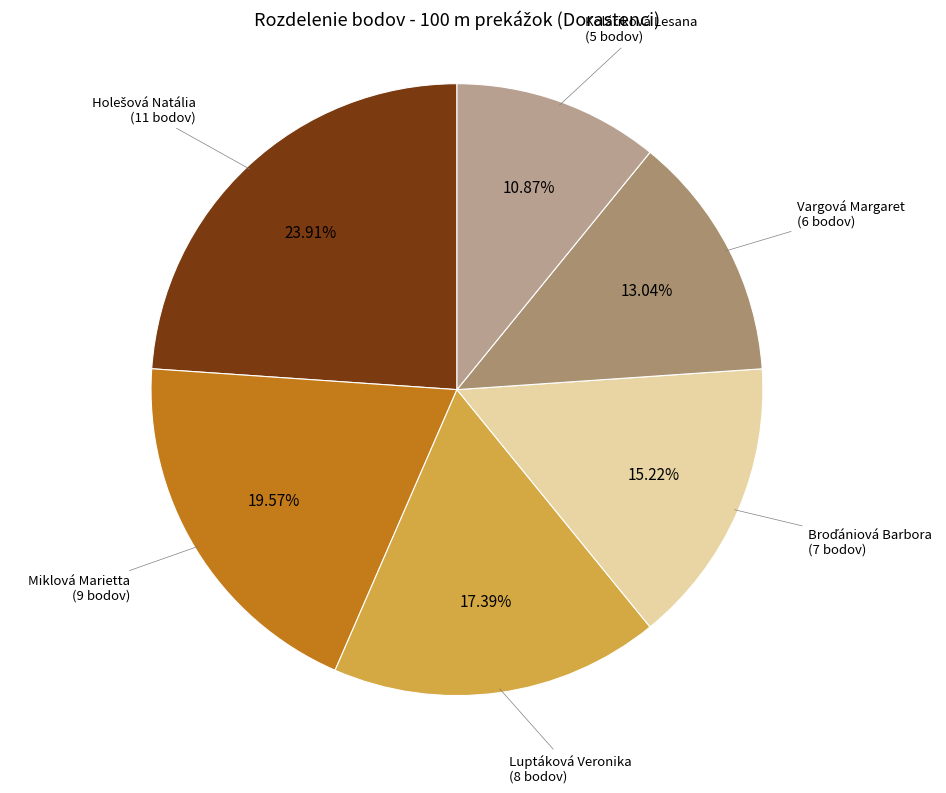

Which has a higher value, Vargová Margaret or Koláriková Lesana?

Vargová Margaret